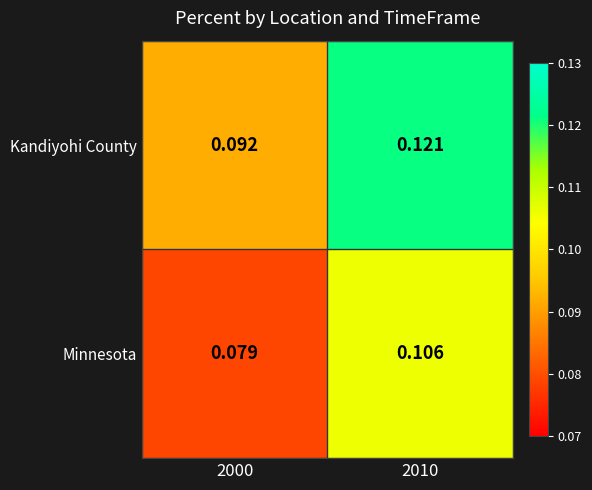

At 2010, list the series in order from largest to smallest.

Kandiyohi County, Minnesota